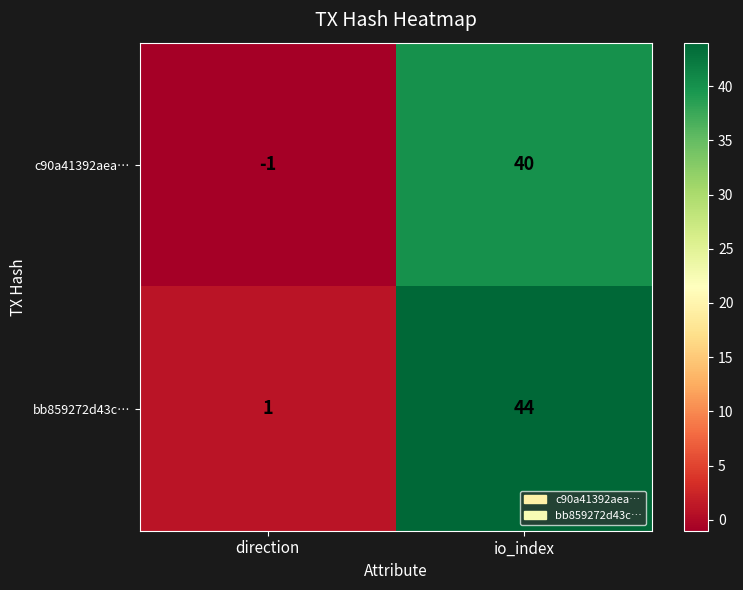

True or false: bb859272d43c… has a value of 76 at io_index.

False